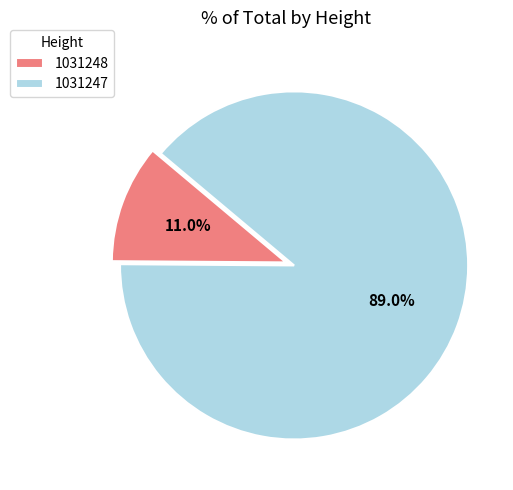

Count the number of slices in the pie.

2